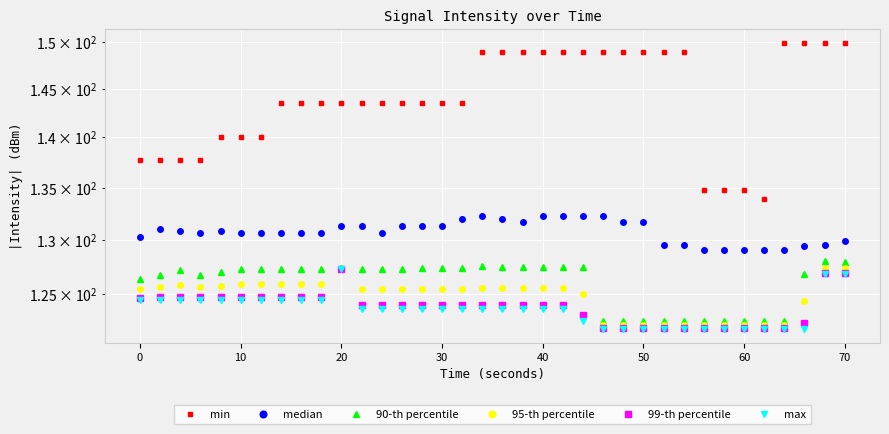

Which series has the largest total across all categories?

min